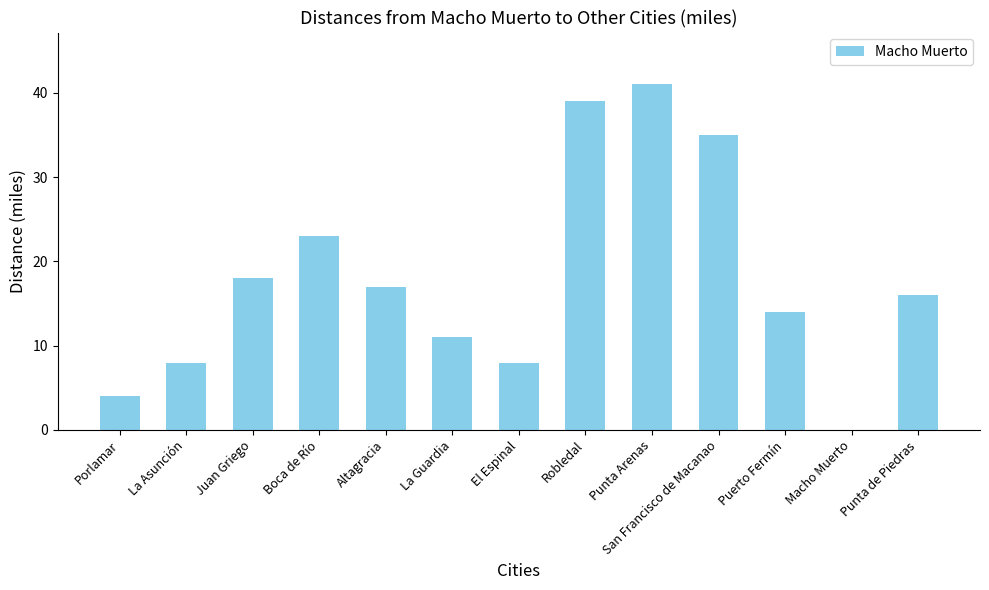

Reading right to left, extract all data points from this chart.

Punta de Piedras=16	Macho Muerto=0	Puerto Fermín=14	San Francisco de Macanao=35	Punta Arenas=41	Robledal=39	El Espinal=8	La Guardia=11	Altagracia=17	Boca de Río=23	Juan Griego=18	La Asunción=8	Porlamar=4